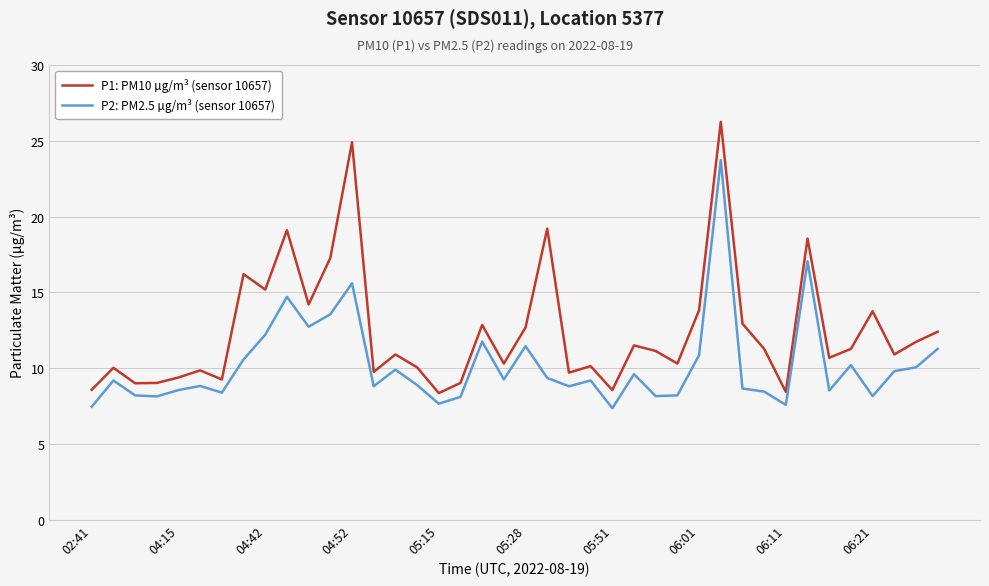

Which series has the largest range (max minus min)?

P1: PM10 µg/m³ (sensor 10657)